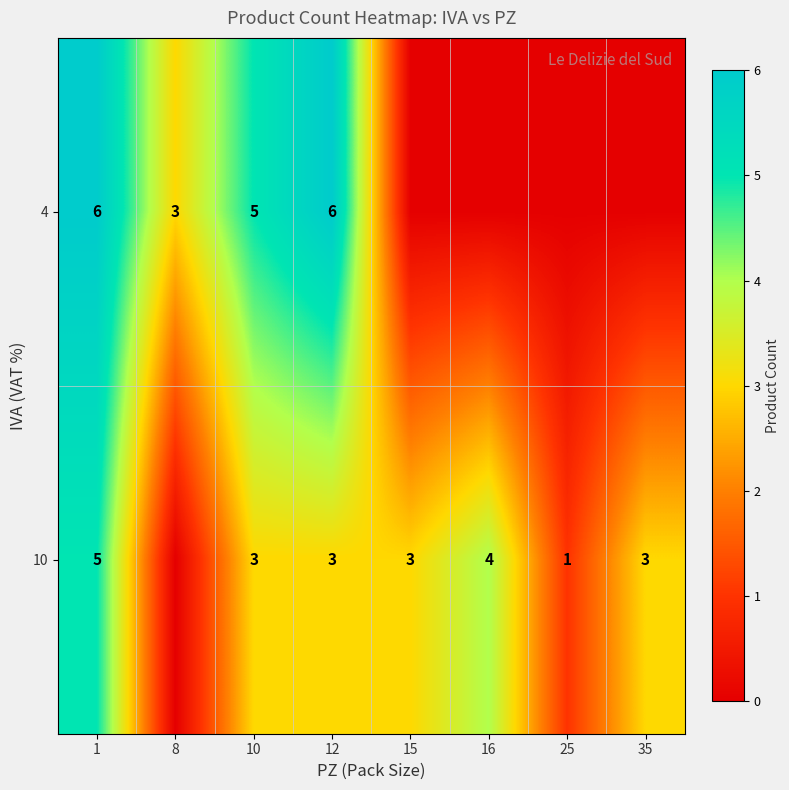

Is the value of 4 at 10 greater than the value of 10 at 16?

Yes